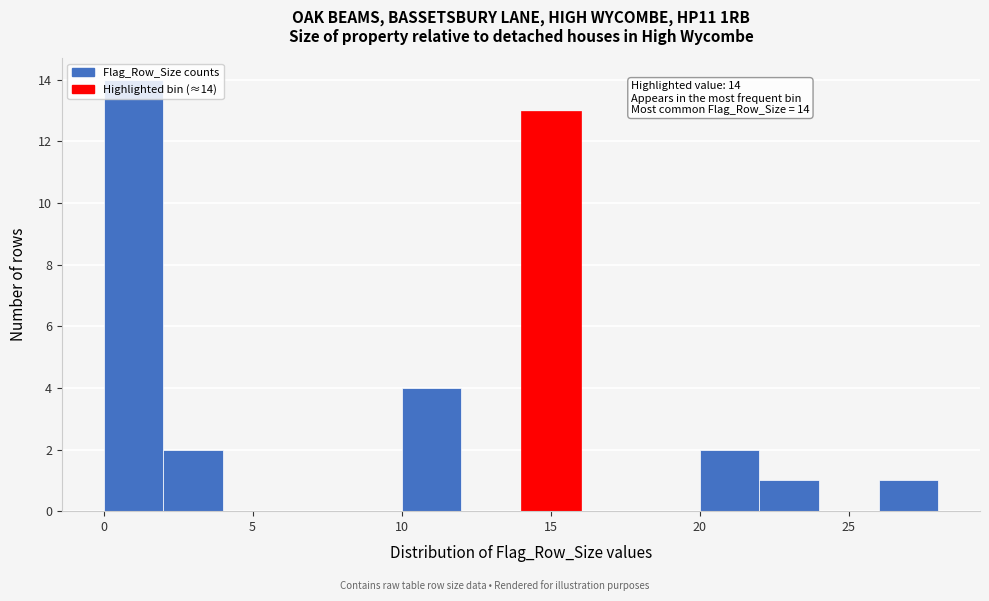

Which range on the x-axis has the tallest bar?

0 to 2